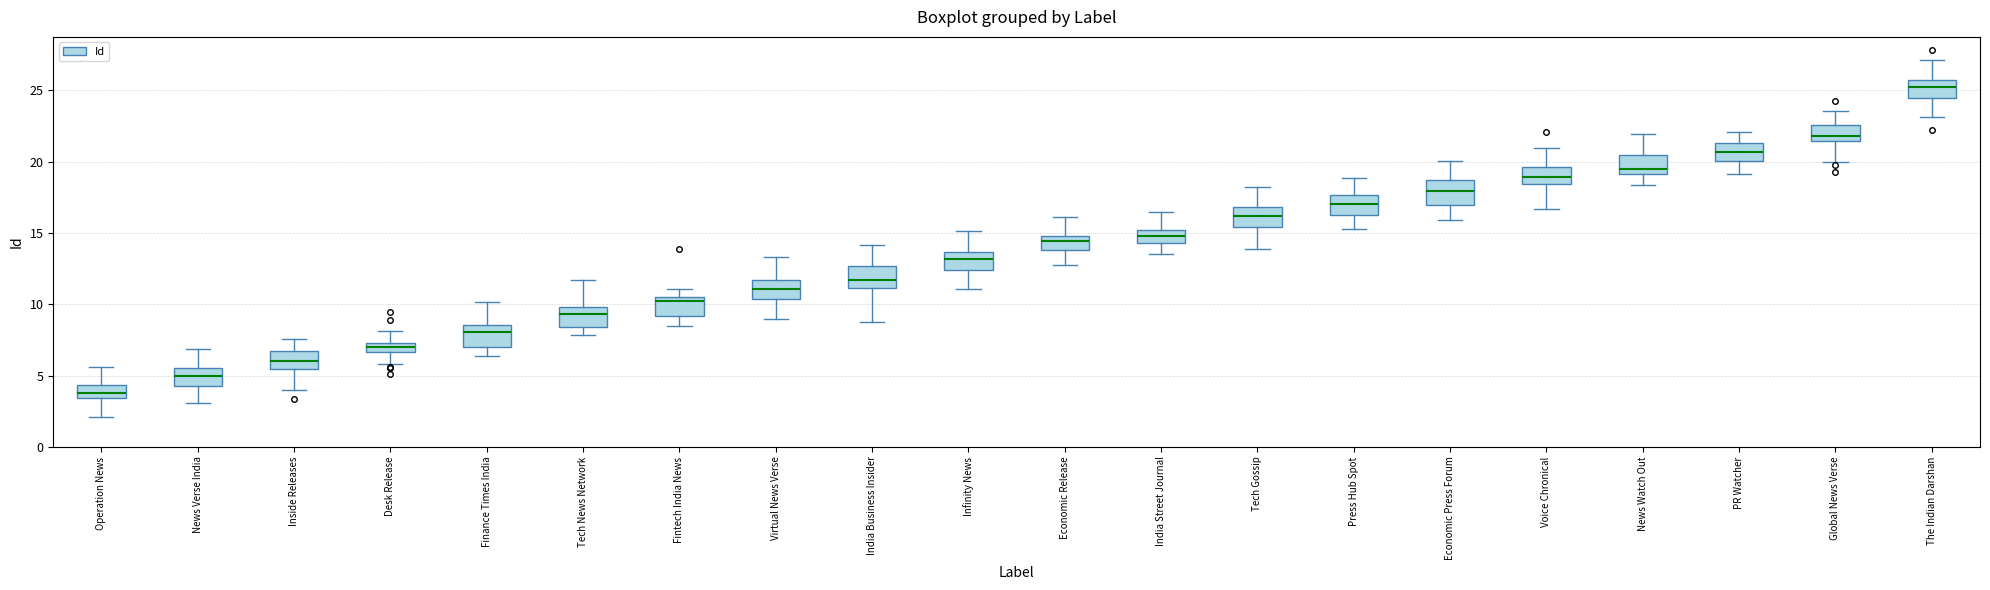

Which box's median line is the highest?

The Indian Darshan